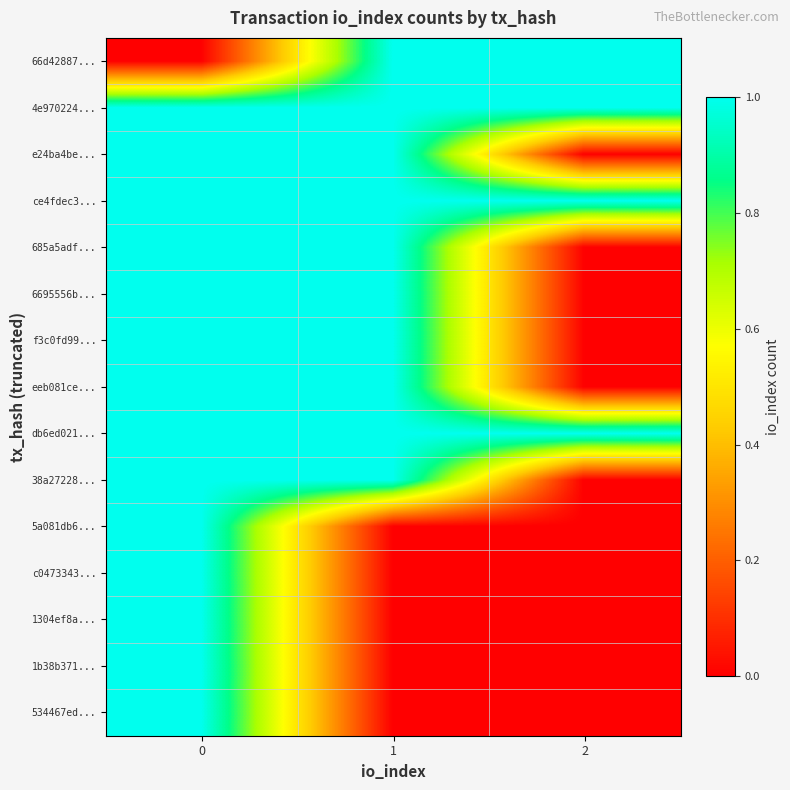

At how many categories does at least one series exceed 0?

3